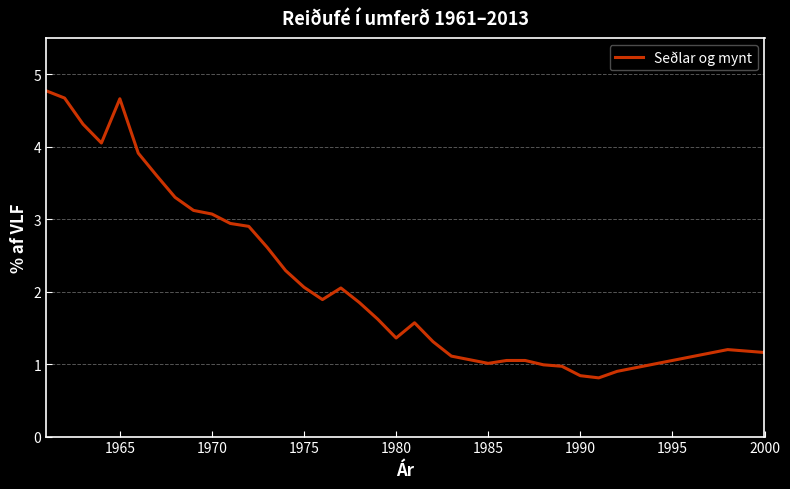

What is the minimum value shown in the chart?

0.8